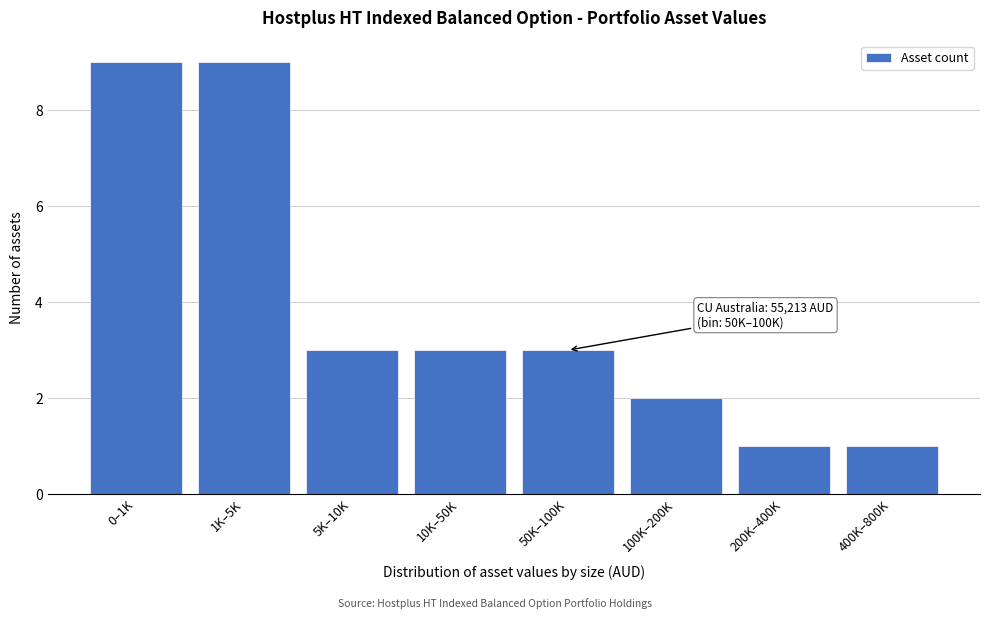

Reading right to left, extract all data points from this chart.

1	1	2	3	3	3	9	9